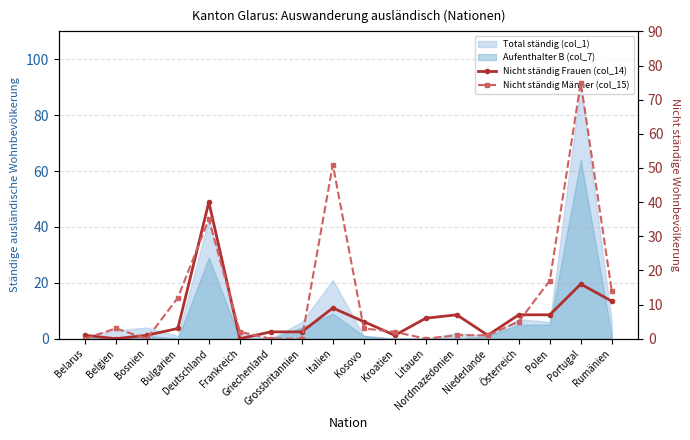

At which label does Nicht ständig Männer (col_15) reach its peak?

Portugal